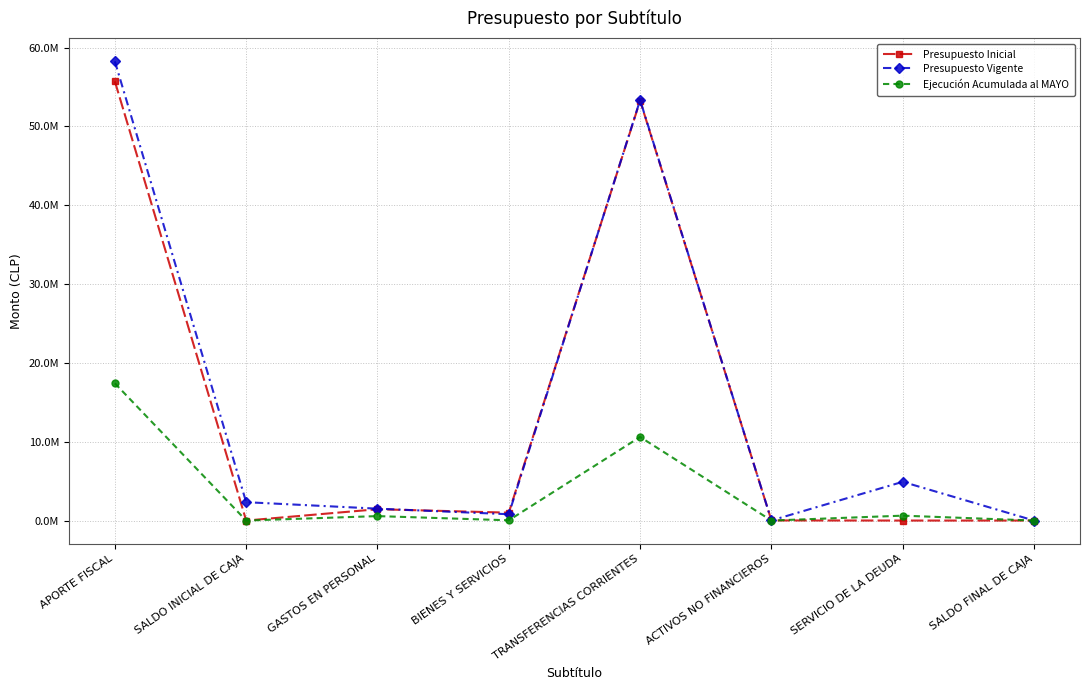

List the series in order of their peak value, highest first.

Presupuesto Vigente, Presupuesto Inicial, Ejecución Acumulada al MAYO